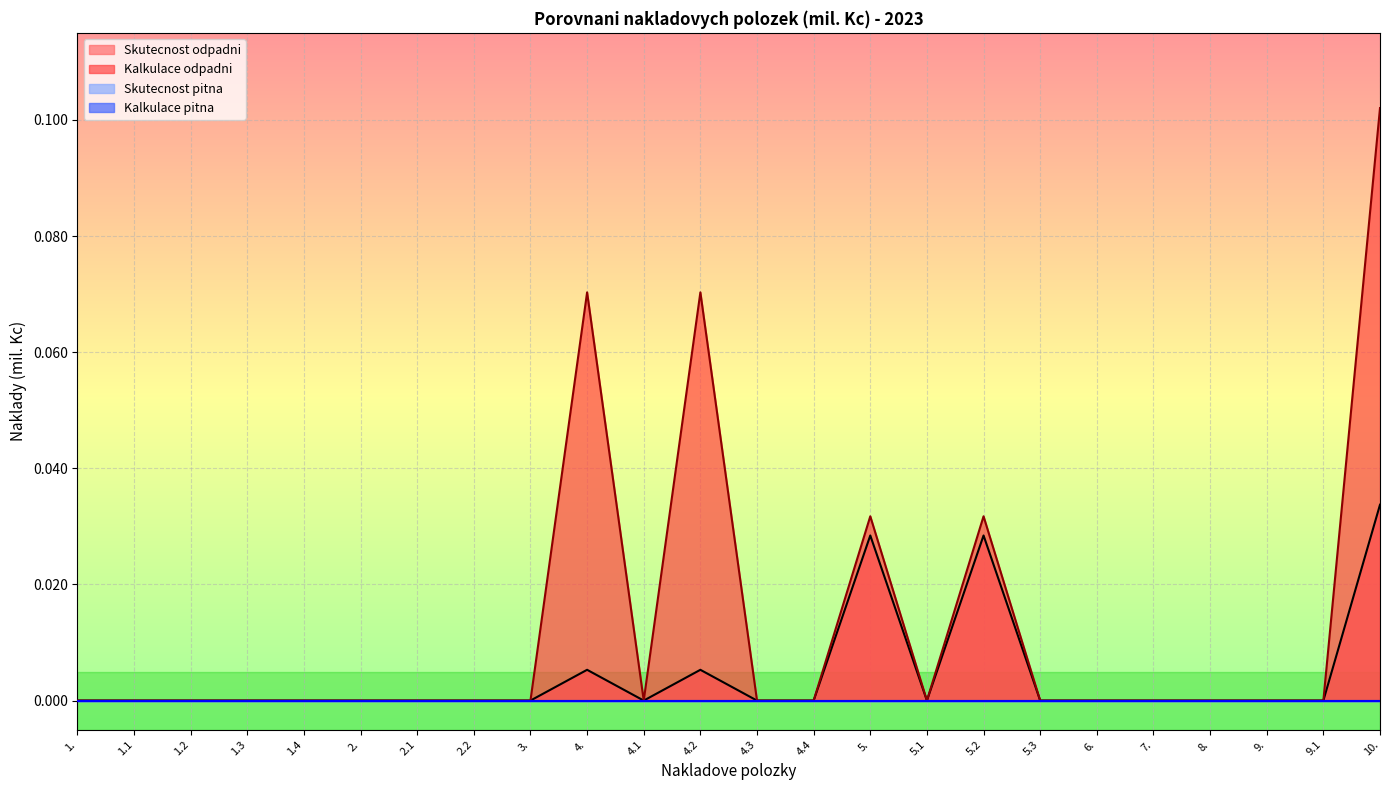

At which category does the chart reach its minimum across all series?

1.